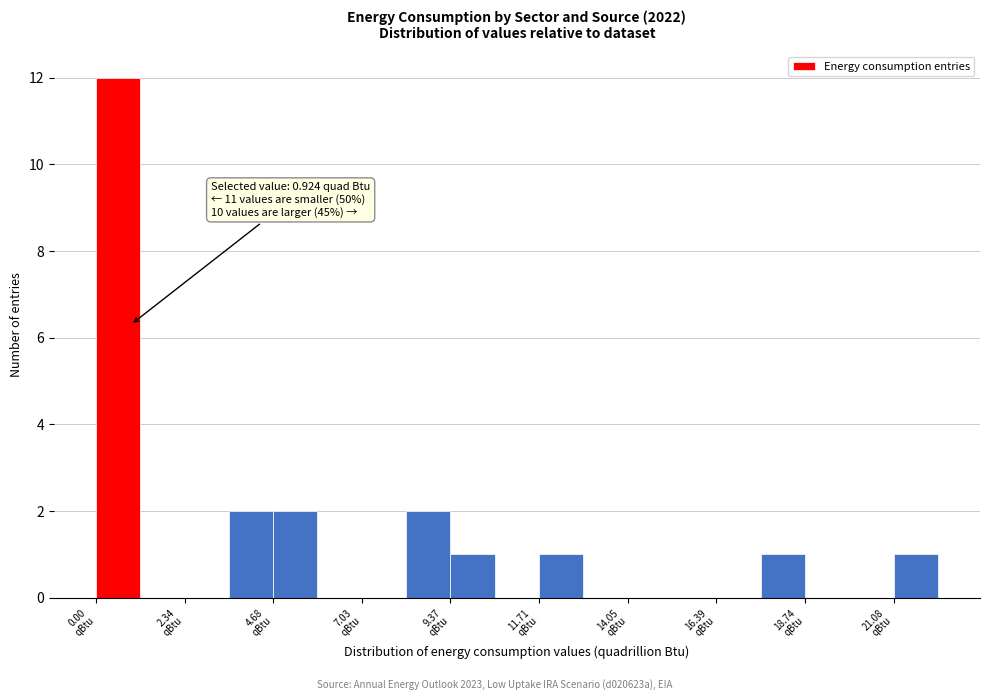

Around what value on the x-axis is the tallest bar? Give the approximate position of its centre, as read against the axis.

0.5